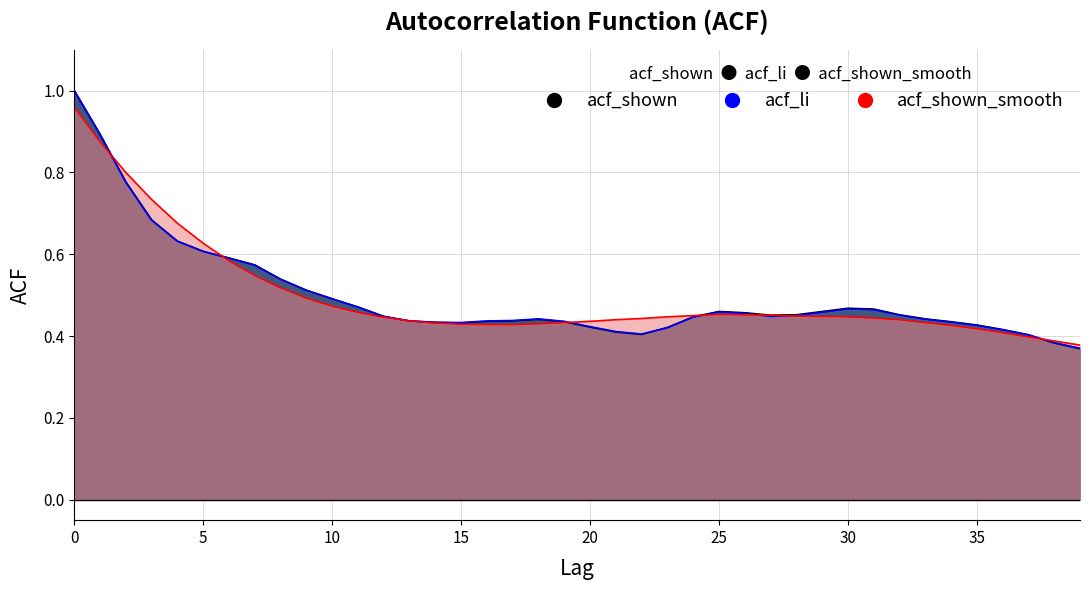

Reading left to right, what are all the values shown in this chart?

acf_shown: 1.0	0.9	0.8	0.7	0.6	0.6	0.6	0.6	0.5	0.5	0.5	0.5	0.4	0.4	0.4	0.4	0.4	0.4	0.4	0.4	0.4	0.4	0.4	0.4	0.4	0.5	0.5	0.5	0.5	0.5	0.5	0.5	0.5	0.4	0.4	0.4	0.4	0.4	0.4	0.4
acf_li: 1.0	0.9	0.8	0.7	0.6	0.6	0.6	0.6	0.5	0.5	0.5	0.5	0.4	0.4	0.4	0.4	0.4	0.4	0.4	0.4	0.4	0.4	0.4	0.4	0.4	0.5	0.5	0.4	0.5	0.5	0.5	0.5	0.5	0.4	0.4	0.4	0.4	0.4	0.4	0.4
acf_shown_smooth: 1.0	0.9	0.8	0.7	0.7	0.6	0.6	0.5	0.5	0.5	0.5	0.5	0.4	0.4	0.4	0.4	0.4	0.4	0.4	0.4	0.4	0.4	0.4	0.4	0.5	0.5	0.5	0.5	0.4	0.4	0.4	0.4	0.4	0.4	0.4	0.4	0.4	0.4	0.4	0.4